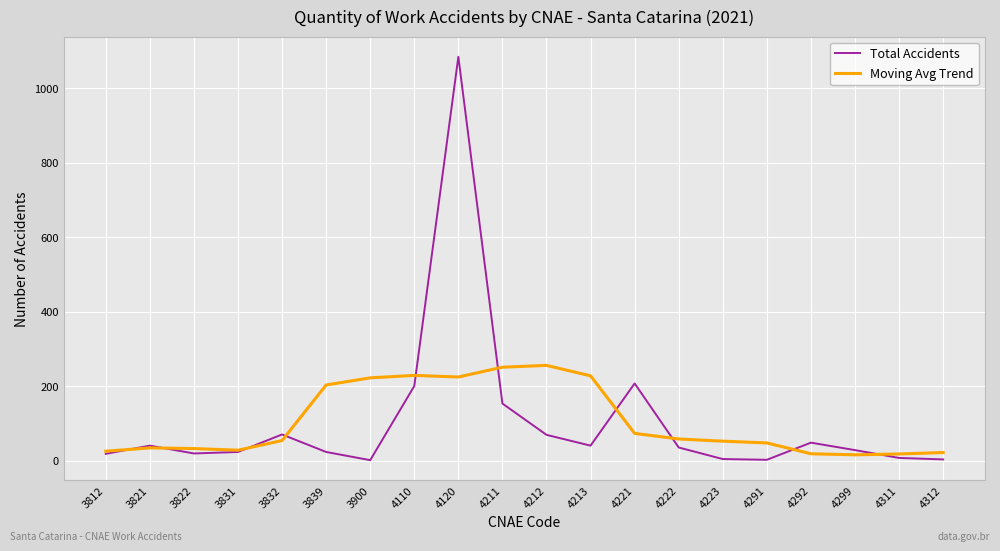

After their last crossing, which series has the higher values: Moving Avg Trend or Total Accidents?

Moving Avg Trend